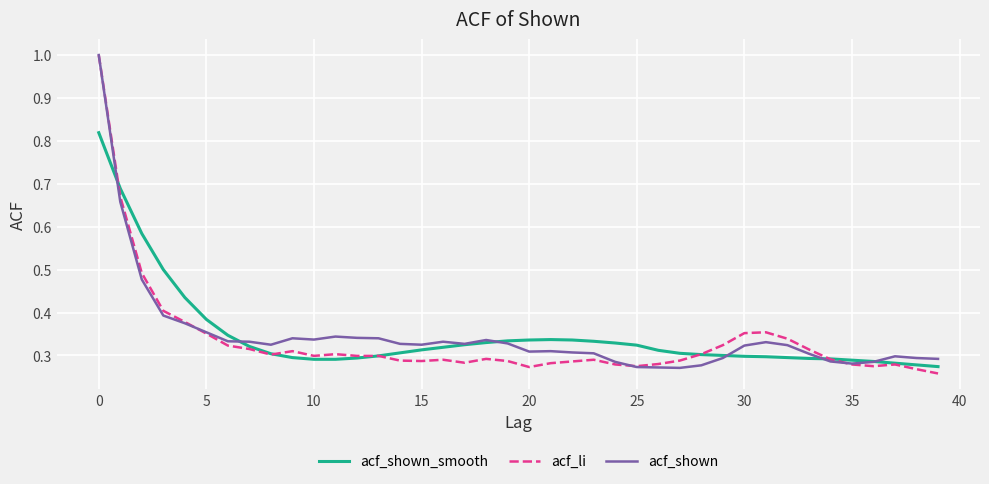

Count the number of data series in this chart.

3